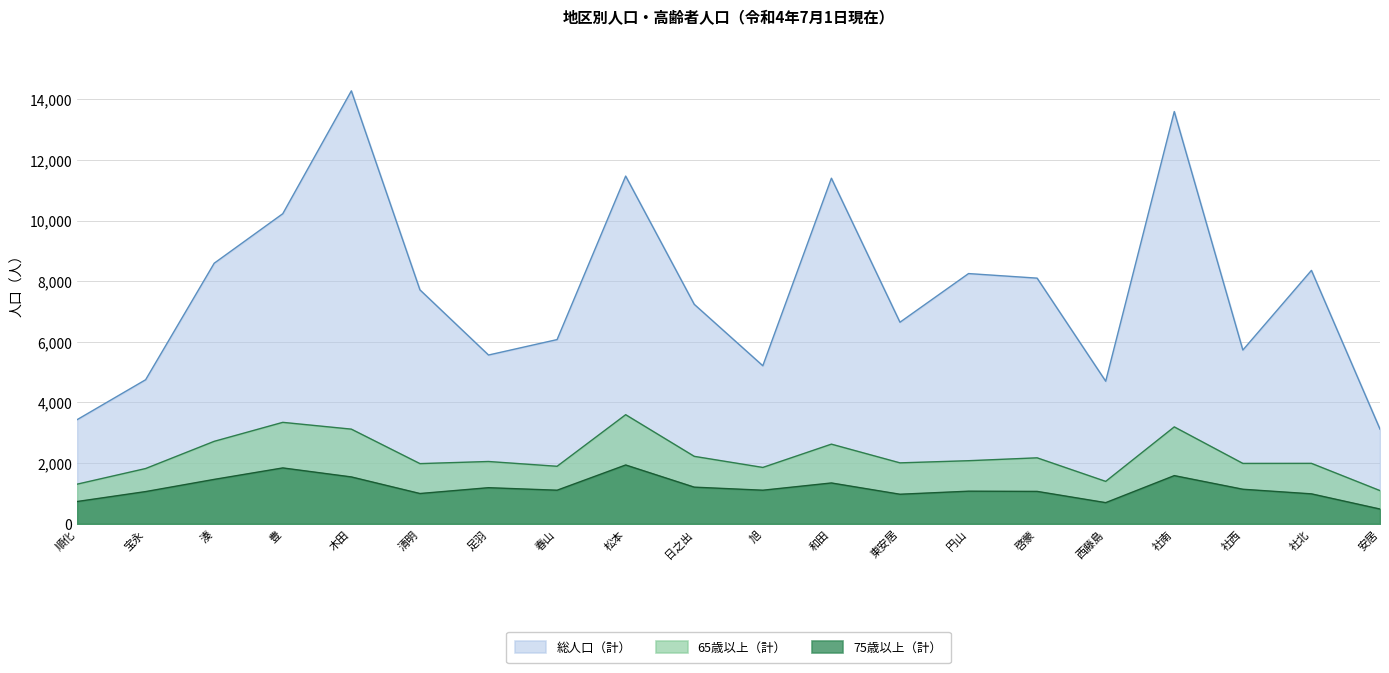

What is the spread (max minus min) of values at 社南?

12006